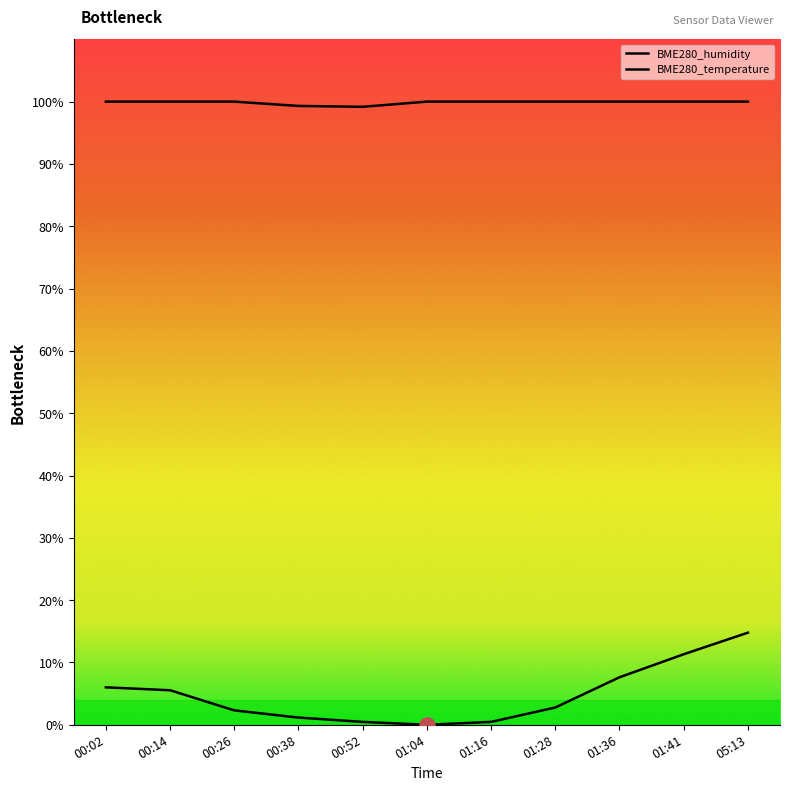

Which series has the largest Y range (max minus min)?

BME280_temperature